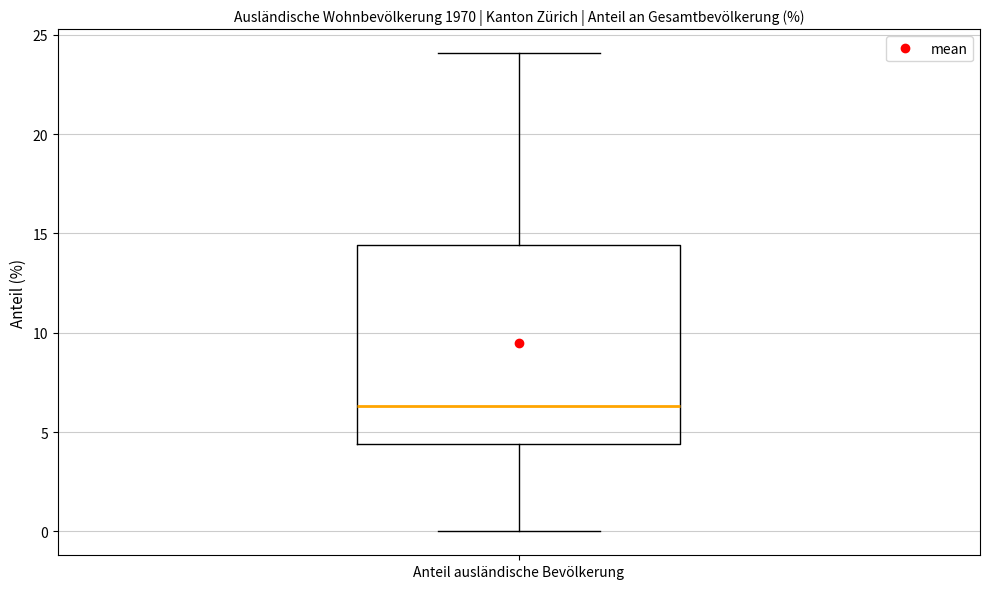

Transcribe this box plot: give where the median line is, the range the box spans, and where the two whiskers end, as read against the y-axis. The values are not printed on the chart, so give them approximately, as read against the axis.

median 6.5, box 4.5 to 14.5, whiskers 0.0 to 24.0